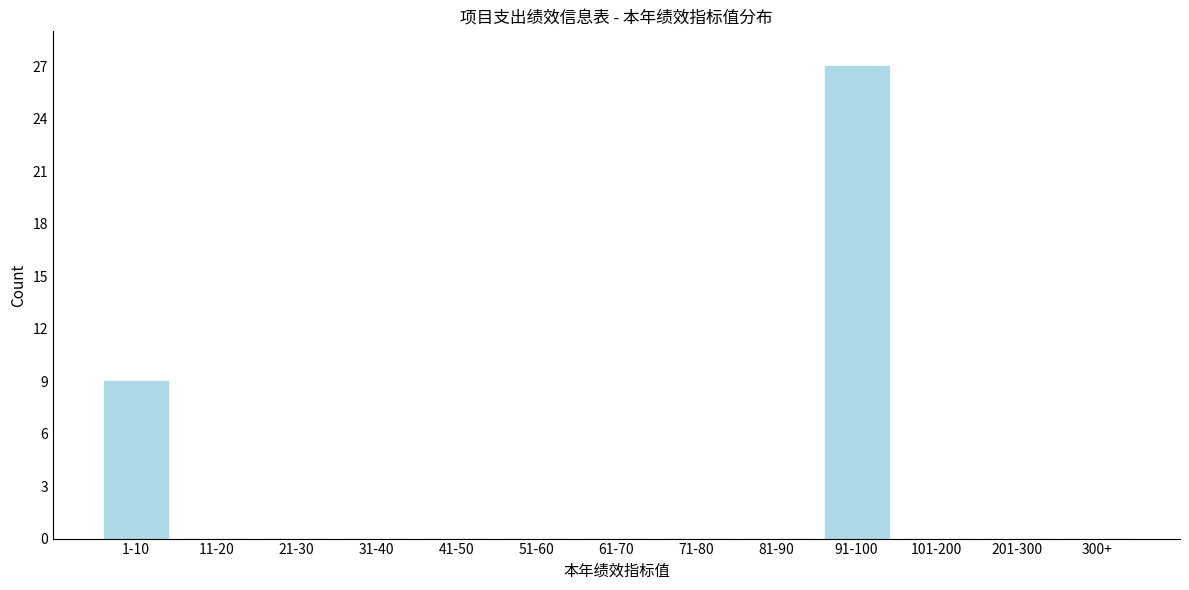

Reading left to right, transcribe all the data shown in this chart.

1-10=9	11-20=0	21-30=0	31-40=0	41-50=0	51-60=0	61-70=0	71-80=0	81-90=0	91-100=27	101-200=0	201-300=0	300+=0